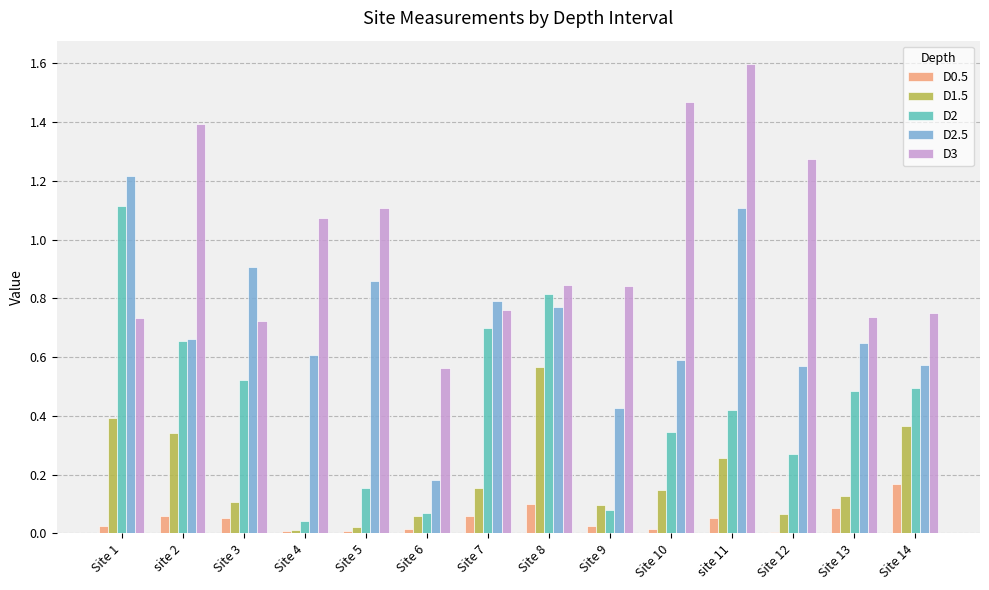

Where is D2 nearest to the value 0?

Site 4